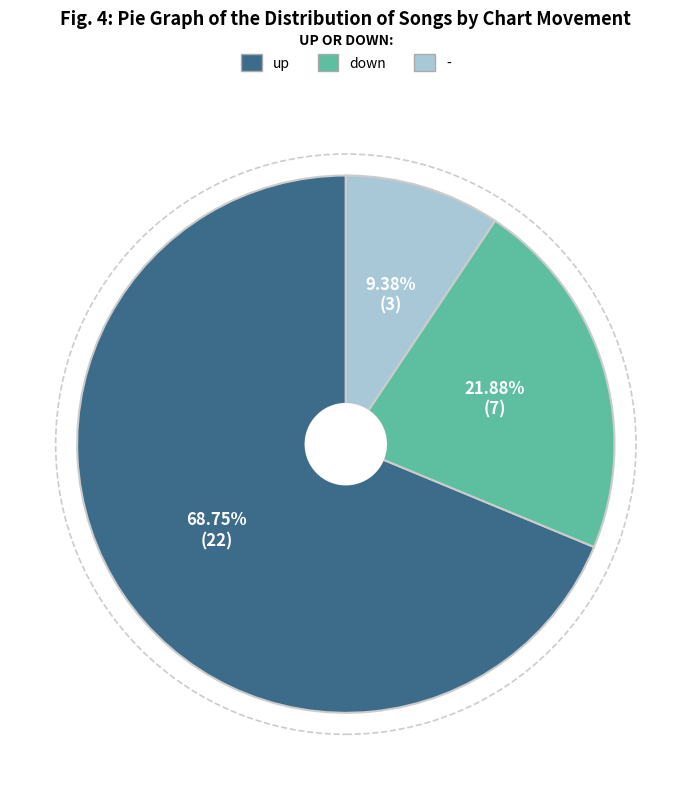

Which slice is the largest?

up